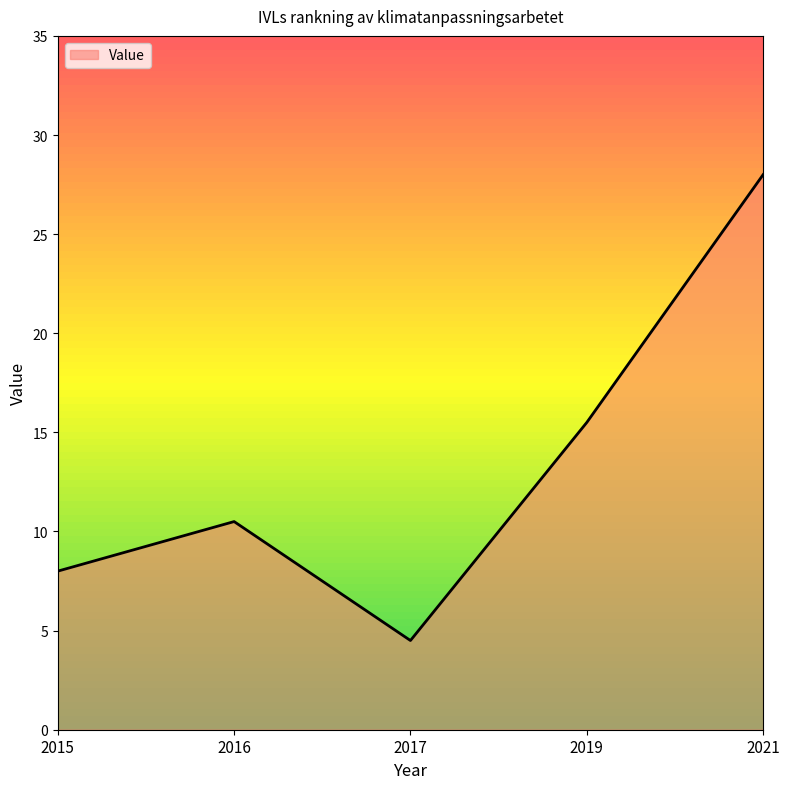

How many lines are shown in the chart?

1